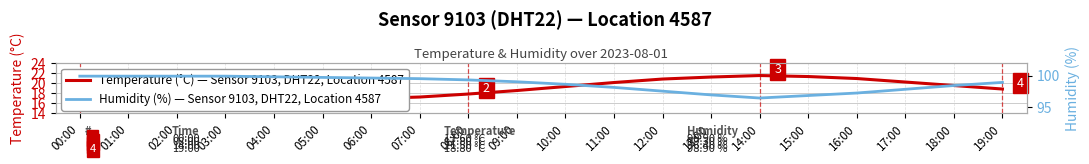

List the labels in order of Temperature (°C) value, largest first.

14:00, 15:00, 13:00, 16:00, 12:00, 17:00, 11:00, 18:00, 10:00, 19:00, 09:00, 08:00, 00:00, 07:00, 01:00, 02:00, 03:00, 04:00, 06:00, 05:00